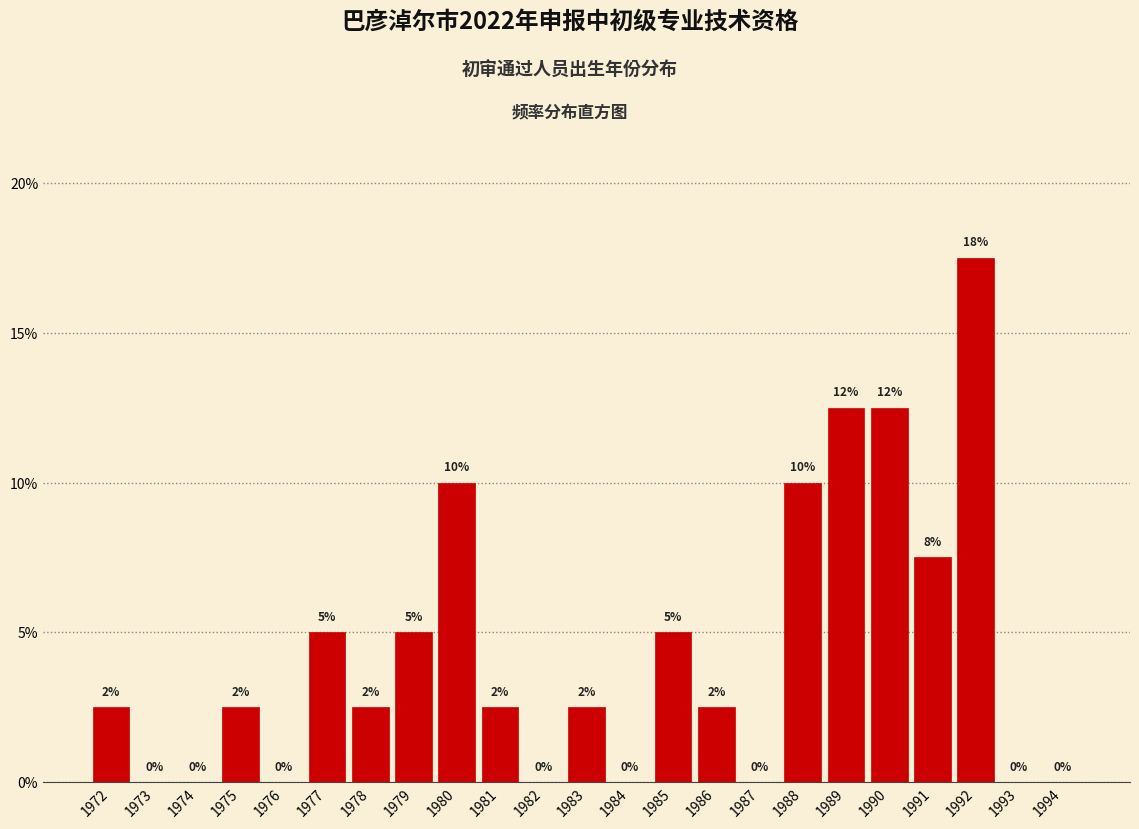

What is the greatest value displayed?

17.5